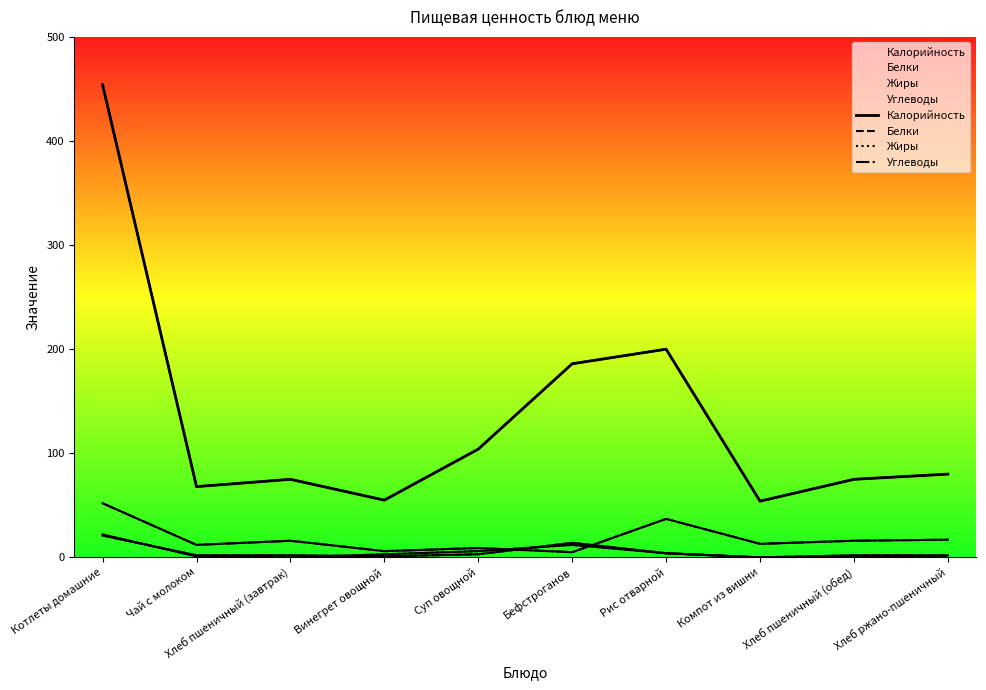

Is it true that Калорийность equals 174 at Суп овощной?

False